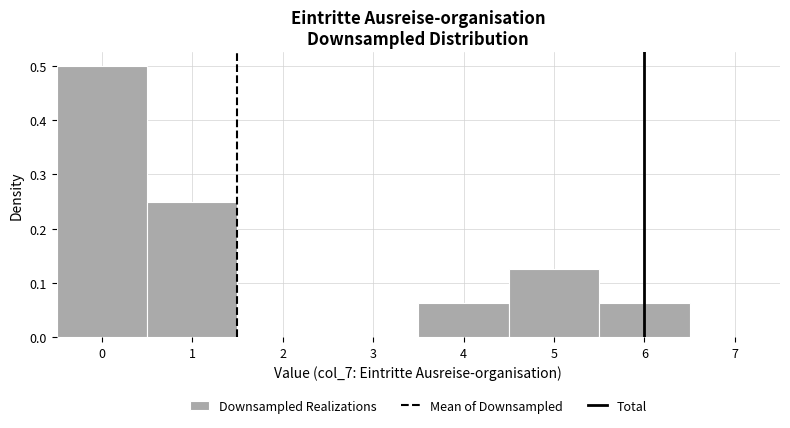

Reading left to right, transcribe this chart: for each bar, give the range it covers on the x-axis and its height. The values are not printed on the chart, so give them approximately, as read against the axis.

-0.5 to 0.5: 0.50
0.5 to 1.5: 0.25
1.5 to 2.5: 0
2.5 to 3.5: 0
3.5 to 4.5: 0.06
4.5 to 5.5: 0.13
5.5 to 6.5: 0.06